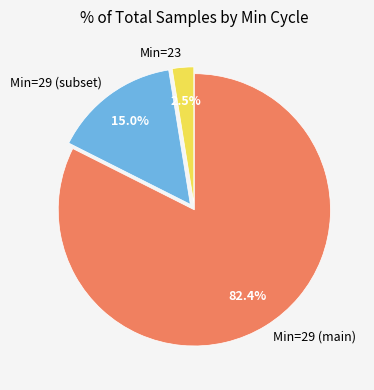

What portion of the pie excludes Min=29 (subset)?

85.0%